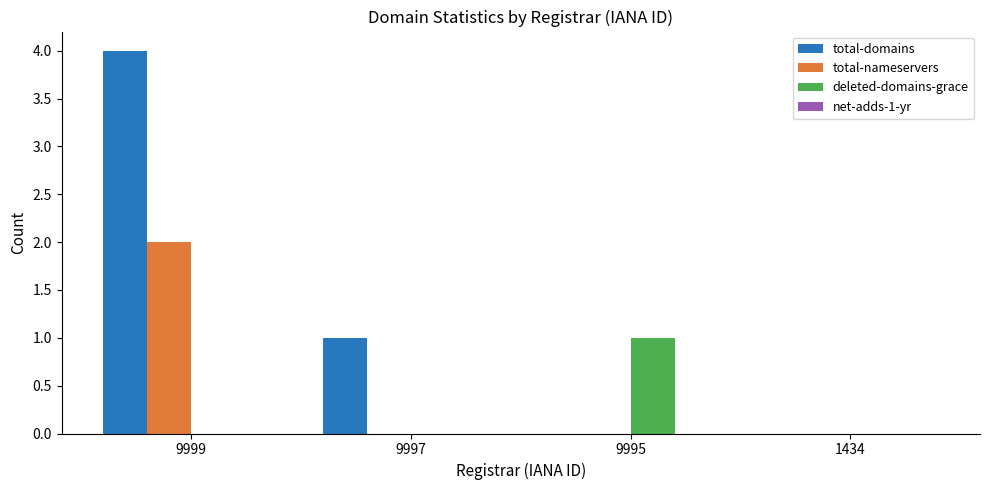

The value of total-domains at 9997 is 1. True or false?

True